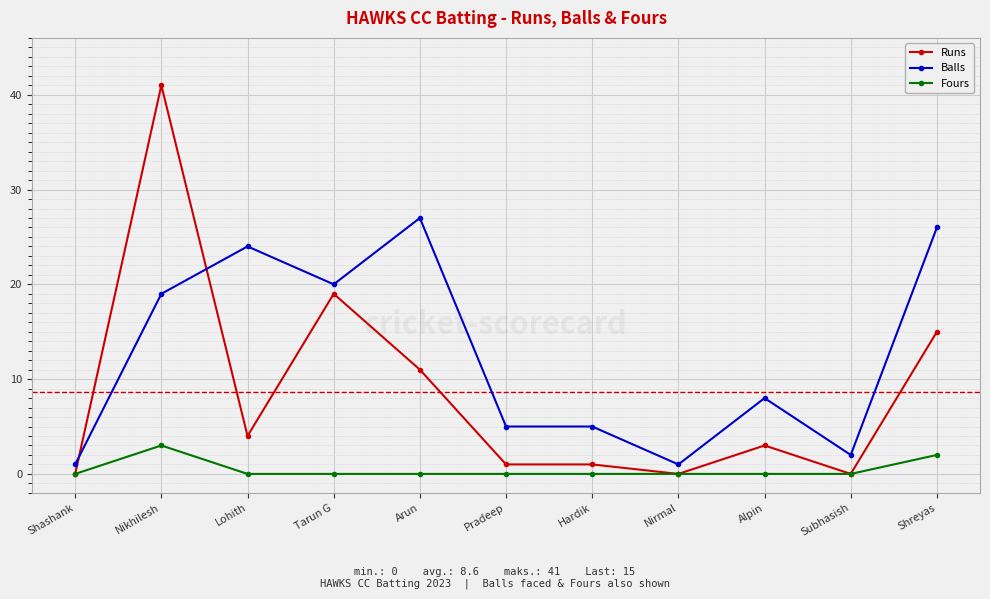

At which category does Runs reach its first local peak?

Nikhilesh